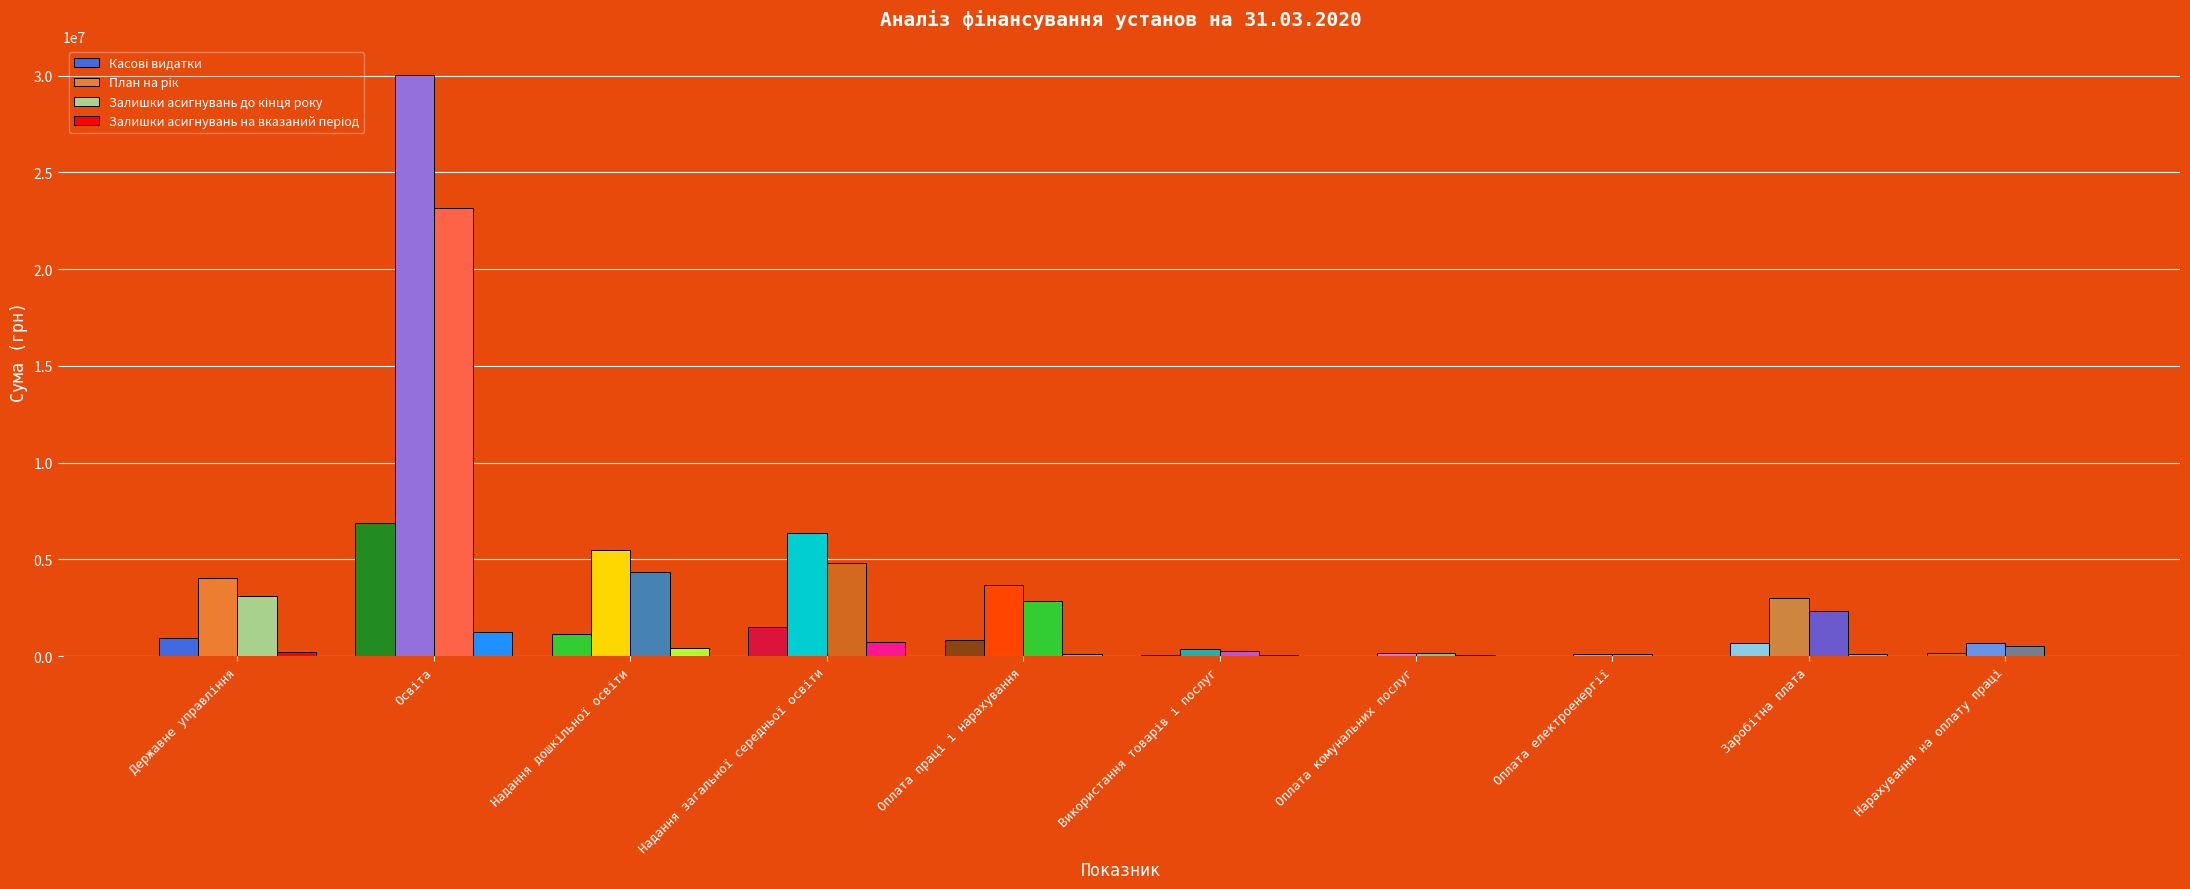

Reading left to right, list all the values displayed in this chart.

Касові видатки: 916020.7	6861364.2	1157001.4	1528642.9	824868.7	88356.2	2227.3	2227.3	676579.2	148289.5
План на рік: 4053300.0	30039972.0	5503700.0	6364100.0	3694000.0	356500.0	183200.0	99200.0	3027800.0	666200.0
Залишки асигнувань до кінця року: 3137279.3	23155613.3	4339363.6	4821177.6	2869131.4	268143.8	180972.7	96972.7	2351220.8	517910.5
Залишки асигнувань на вказаний період: 197679.3	1233041.3	429563.6	719377.6	114531.4	83143.8	77772.7	35772.7	93420.8	21110.5